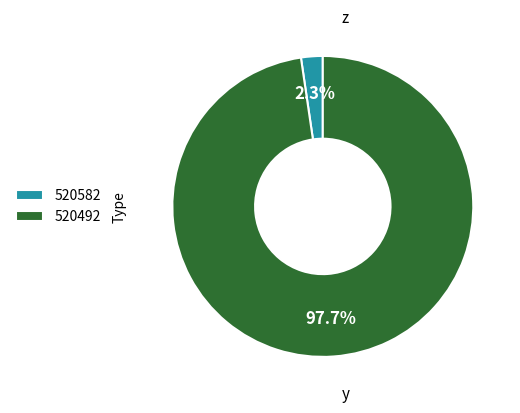

Which slice is the largest?

520492